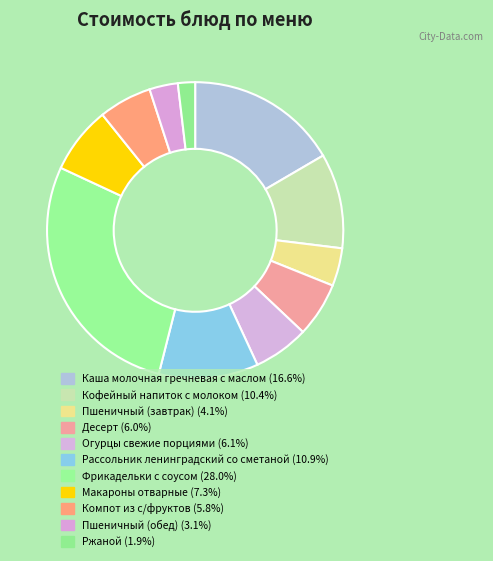

To the nearest percent, what is the combined percentage of Компот из с/фруктов and Макароны отварные?

13%